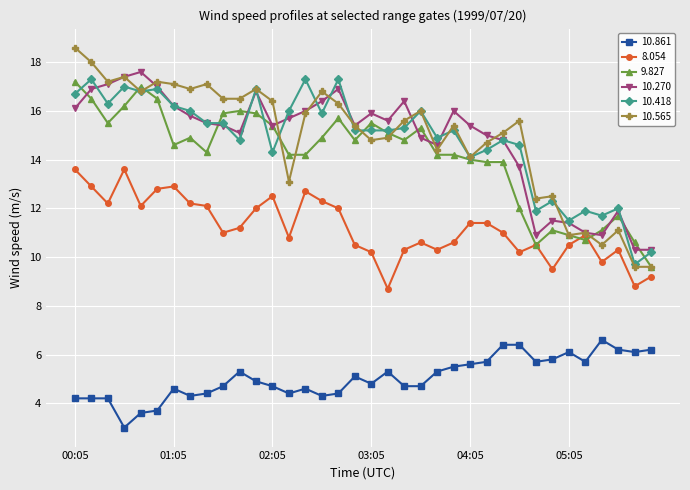

What is the value of the 10.565 point at the 22nd from the left?

16.0